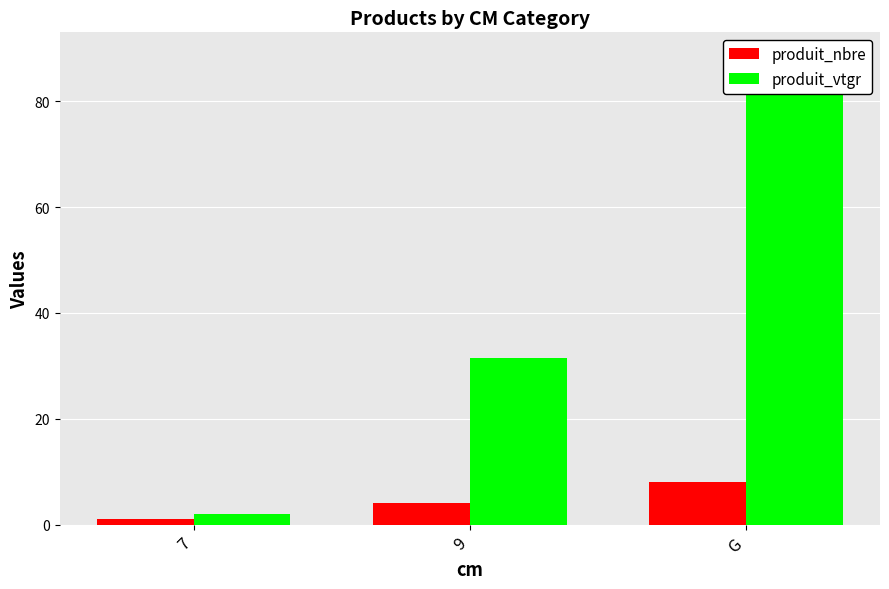

Is the value of produit_vtgr at 7 greater than the value of produit_nbre at 9?

No